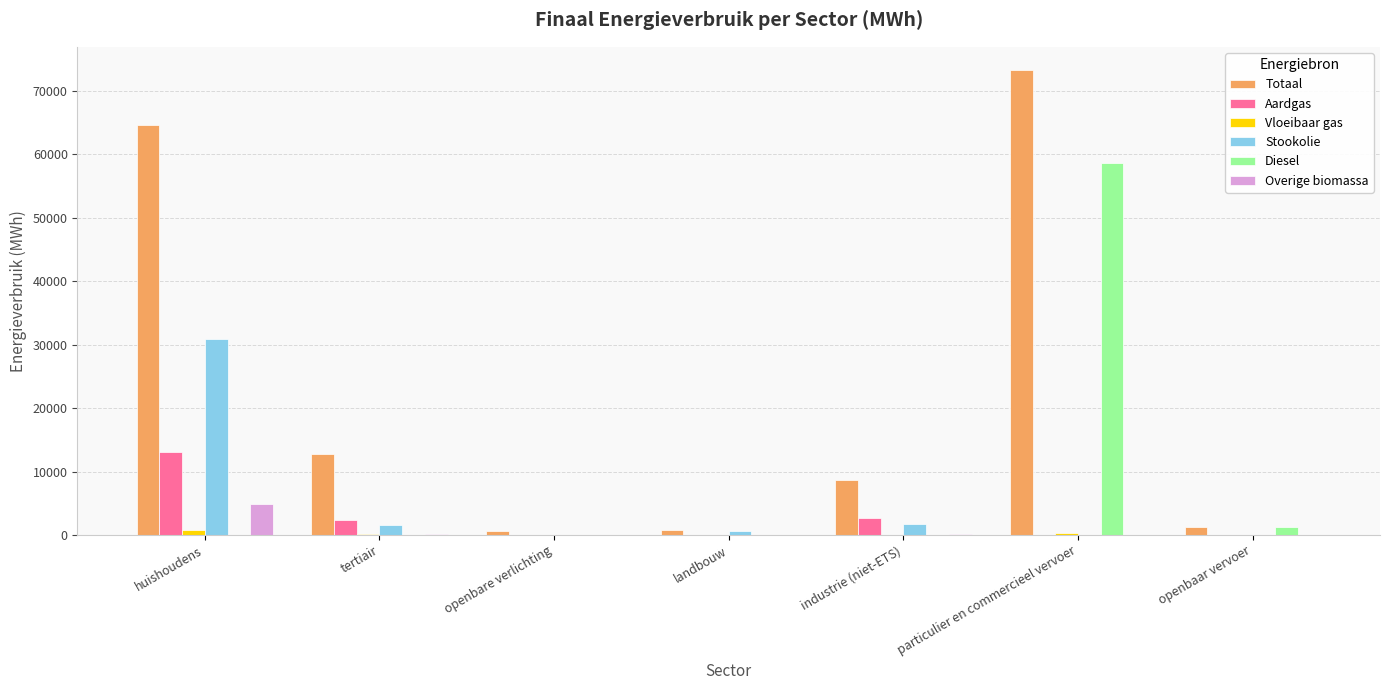

What is the spread (max minus min) of values at landbouw?

821.8